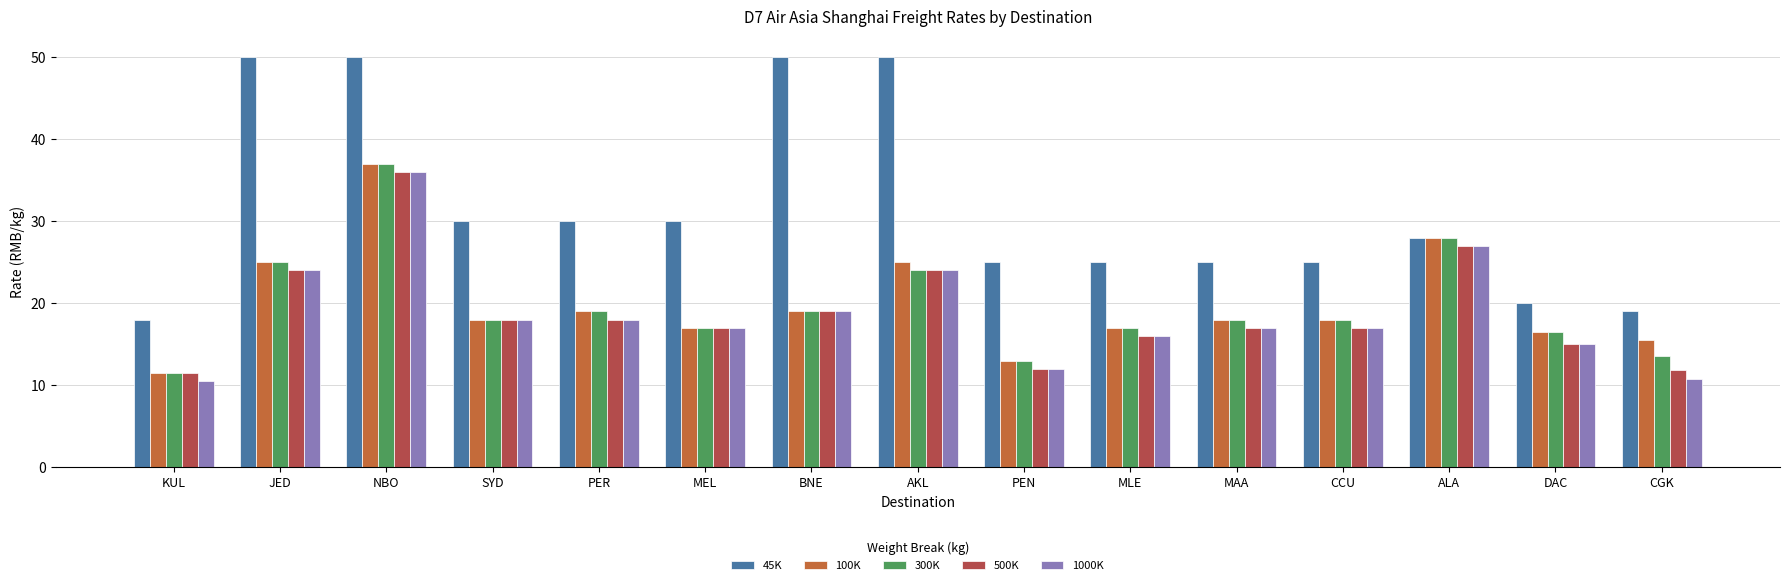

Between KUL and BNE, which is larger?

BNE